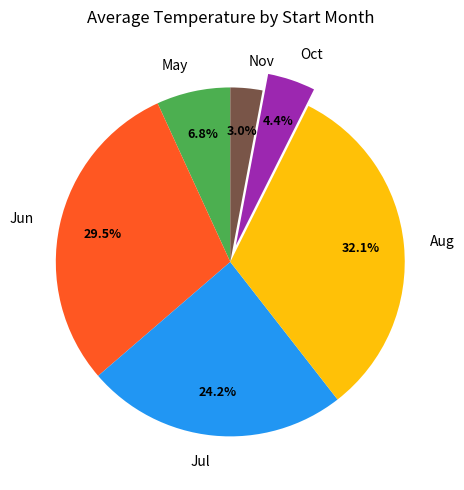

Which slice is the smallest?

Nov